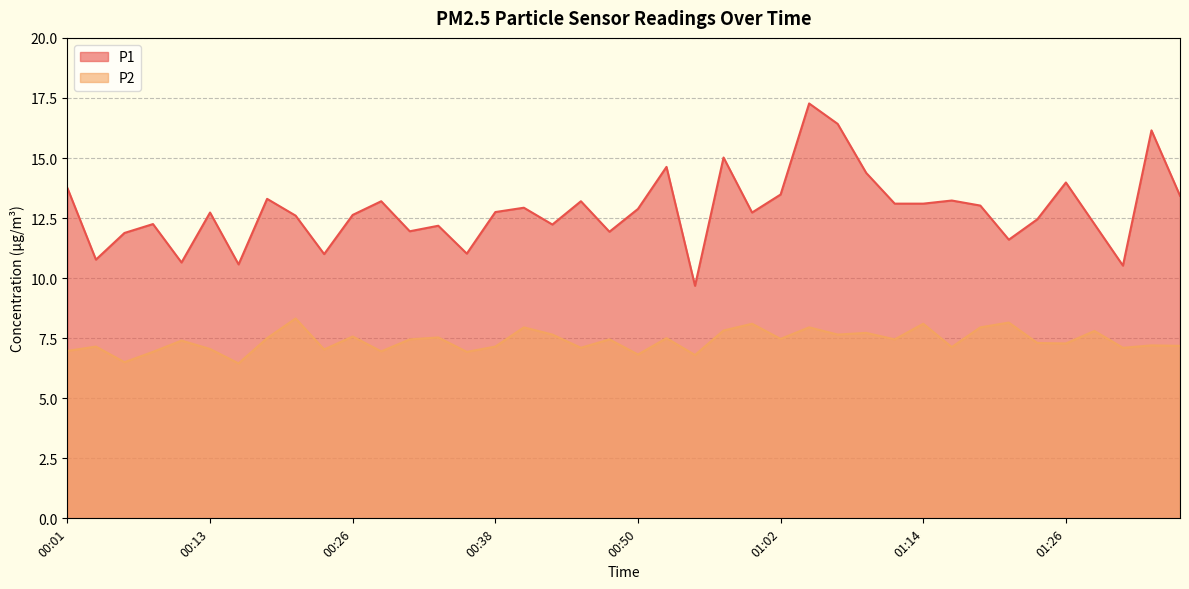

How many interior local peaks does the P1 series have?

13